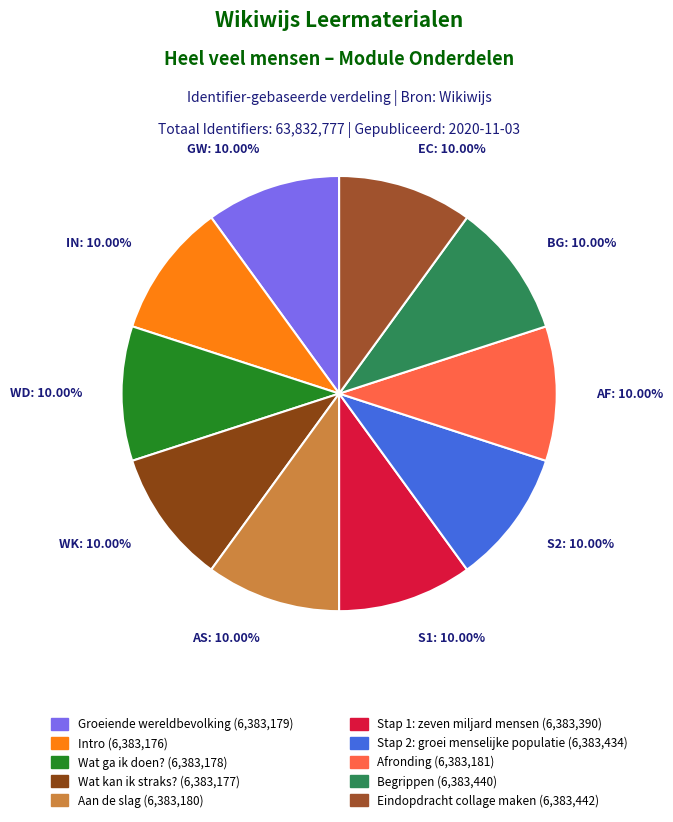

Approximately how many times larger is the value at WD: 10.00% compared to GW: 10.00%?

1.0